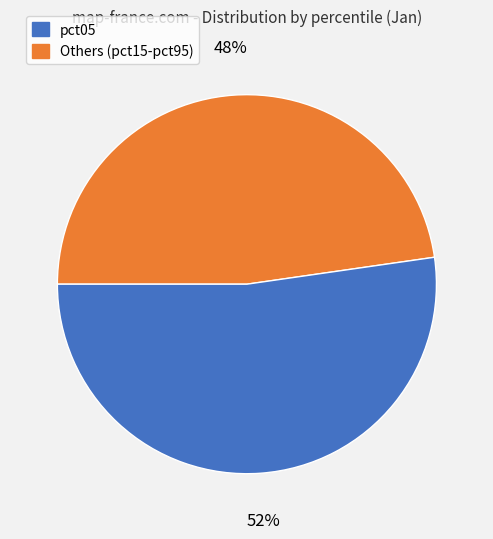

Is there any slice that represents more than half of the pie?

Yes